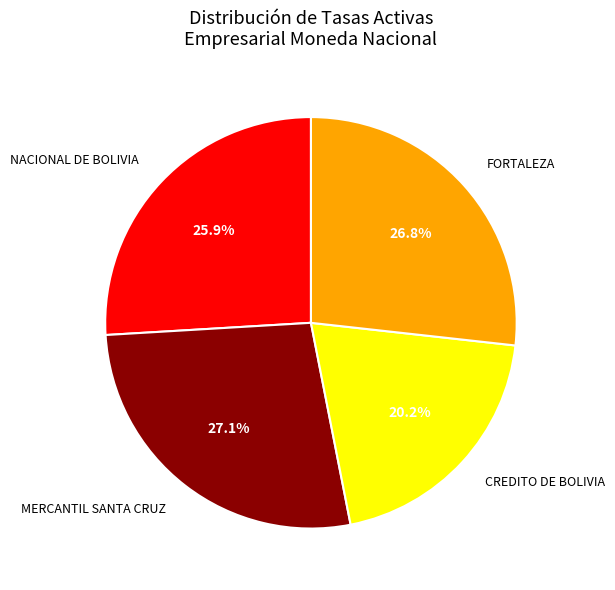

Count the number of slices in the pie.

4